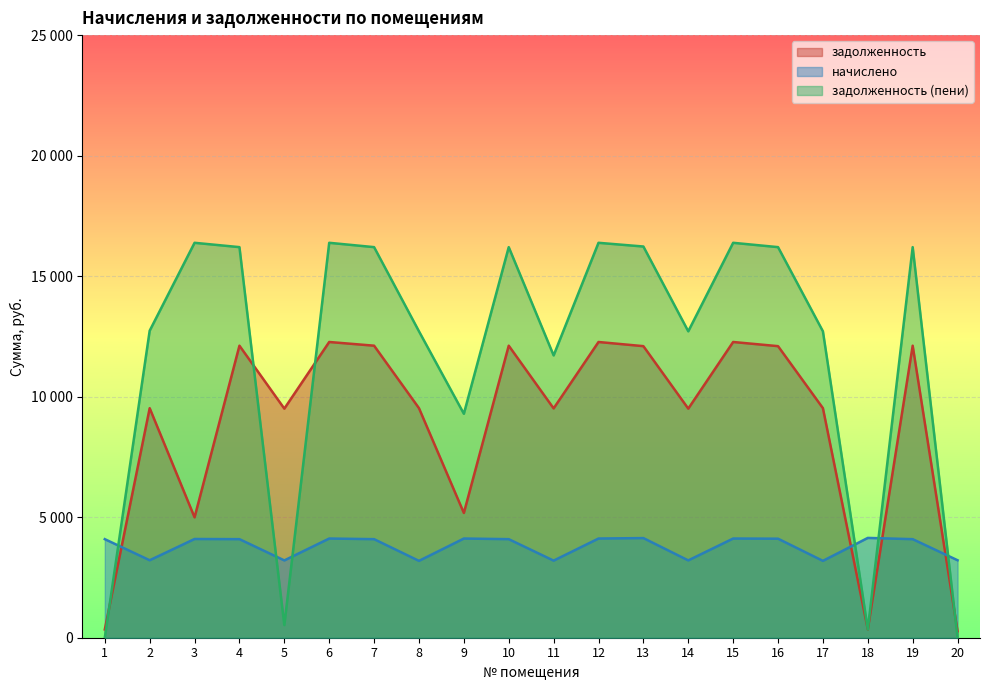

At which label is начислено closest to 3664?

1